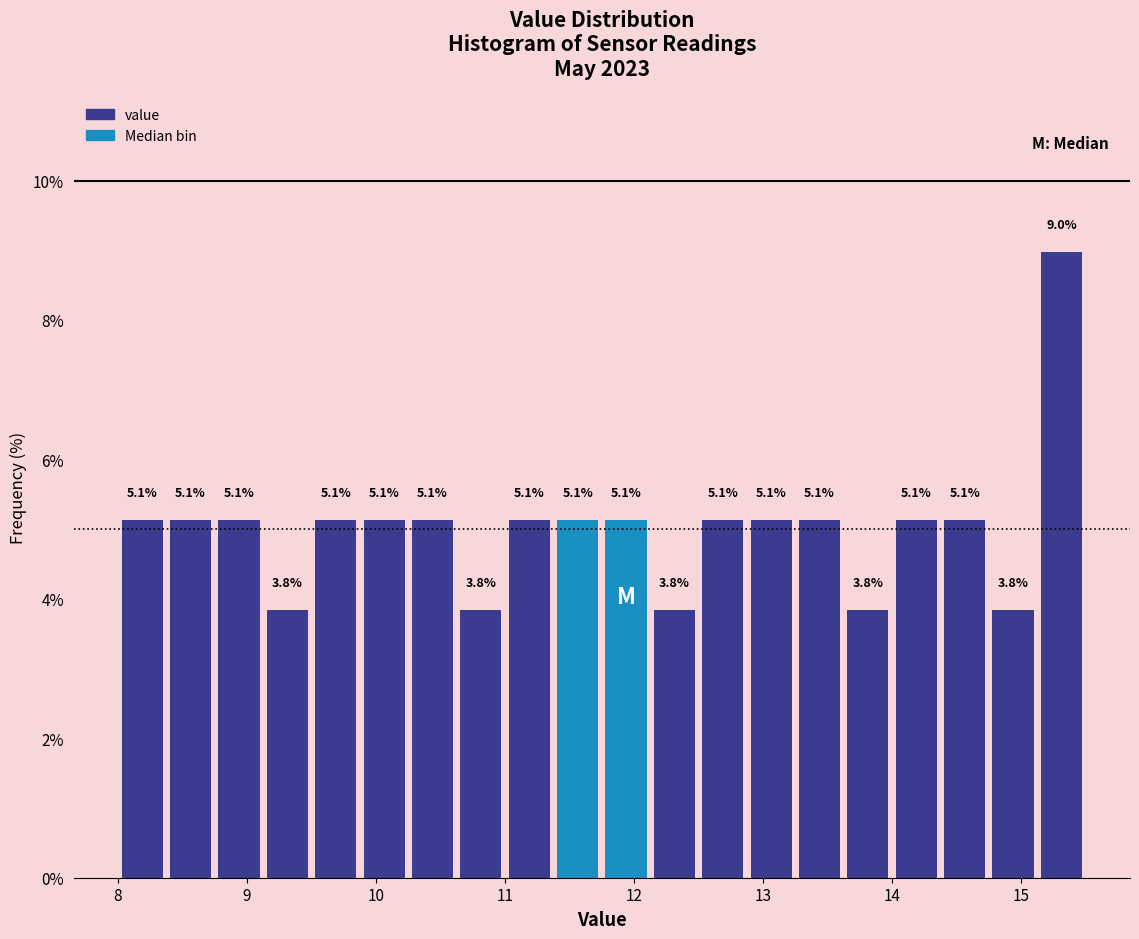

Read against the x-axis, roughly where is the centre of the tallest bar?

15.3